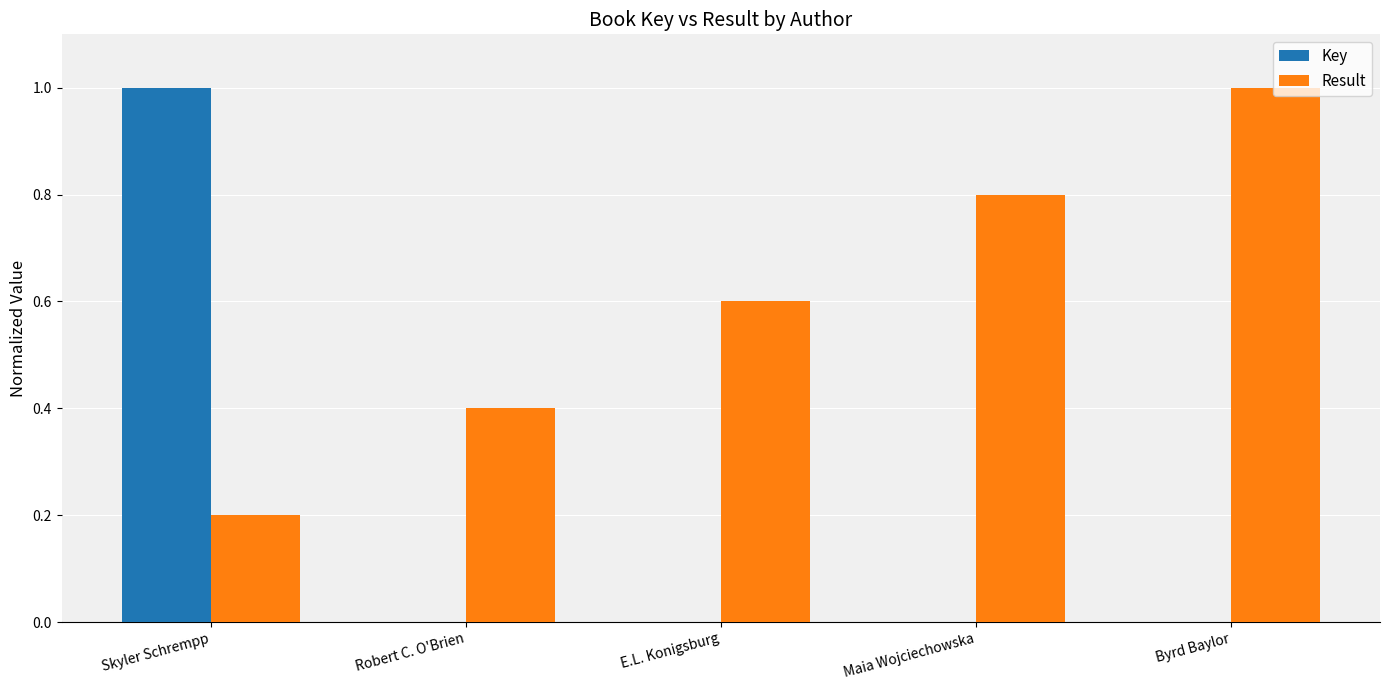

Which series has the largest range (max minus min)?

Key